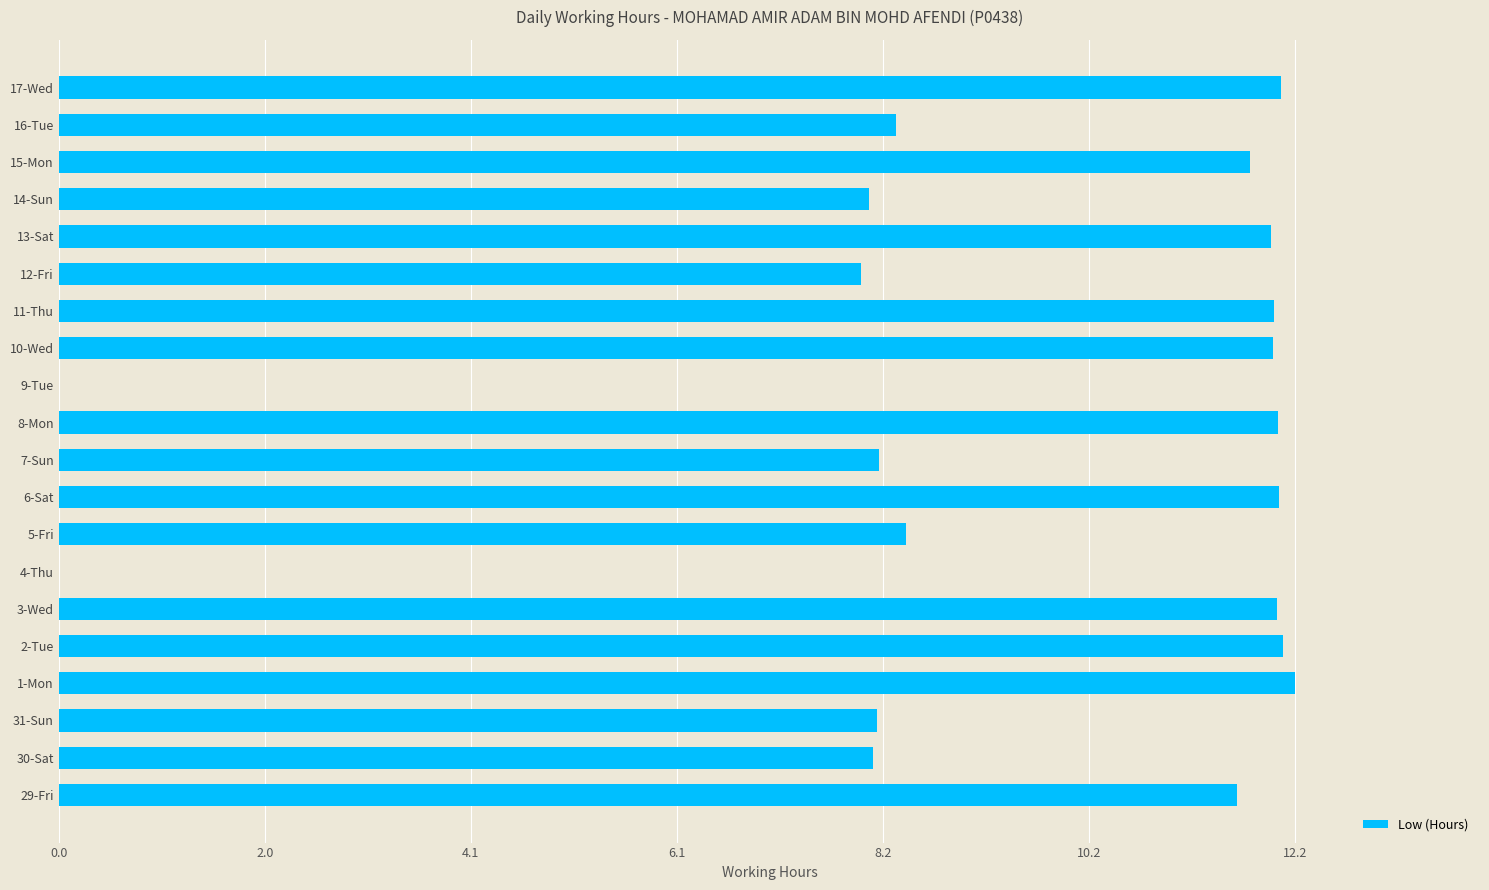

What is the sum of the values at 6-Sat and 12-Fri?

20.0